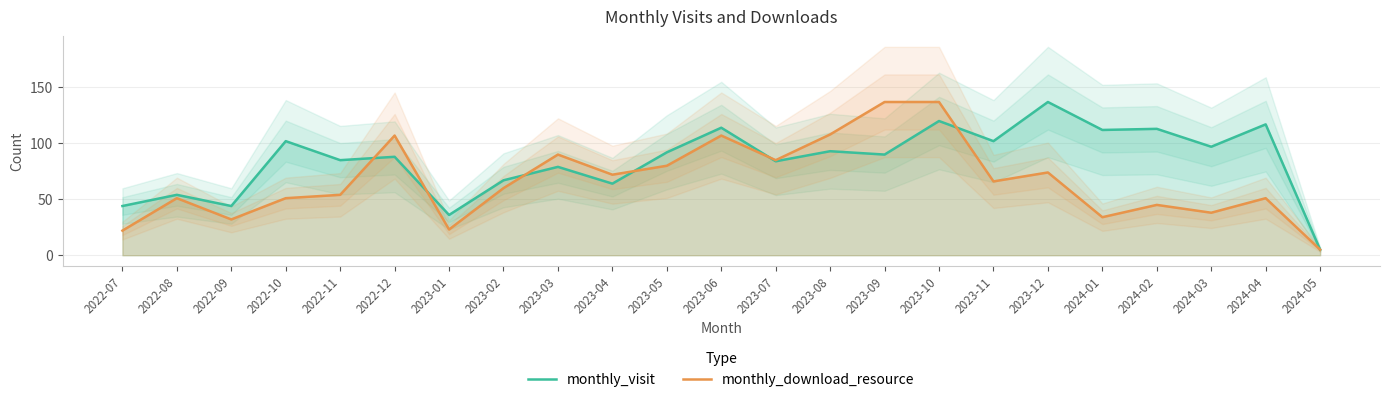

The value of monthly_visit at 2022-10 is 57. True or false?

False